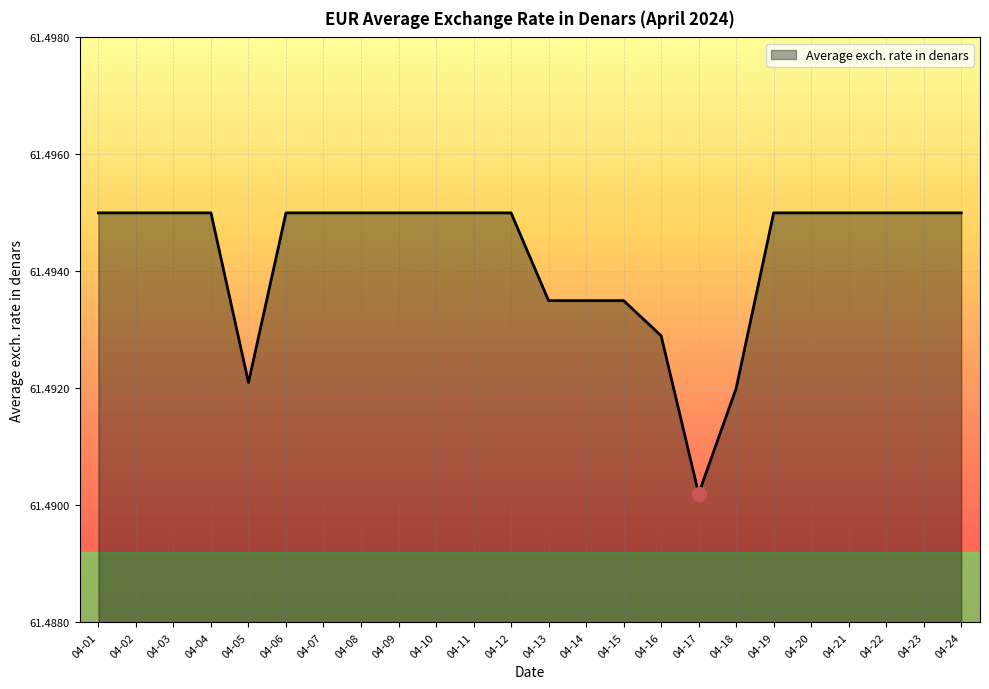

At which label is the value closest to 61?

04-17